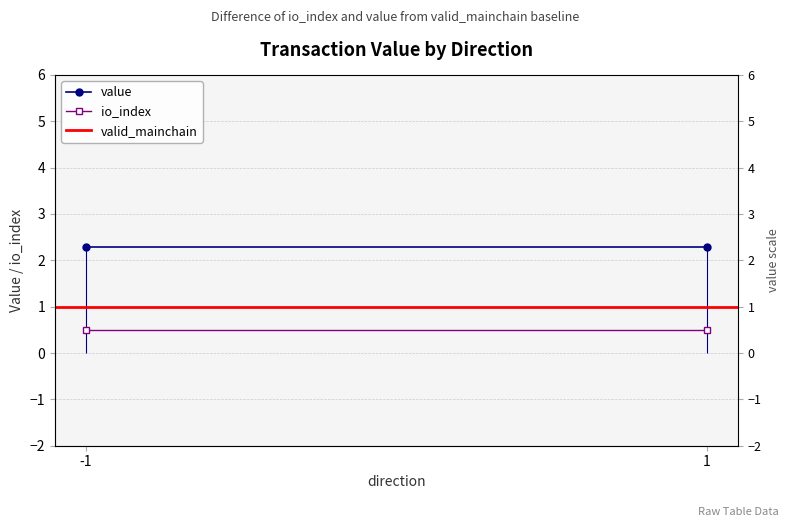

What is the average value of the value series?

2.3